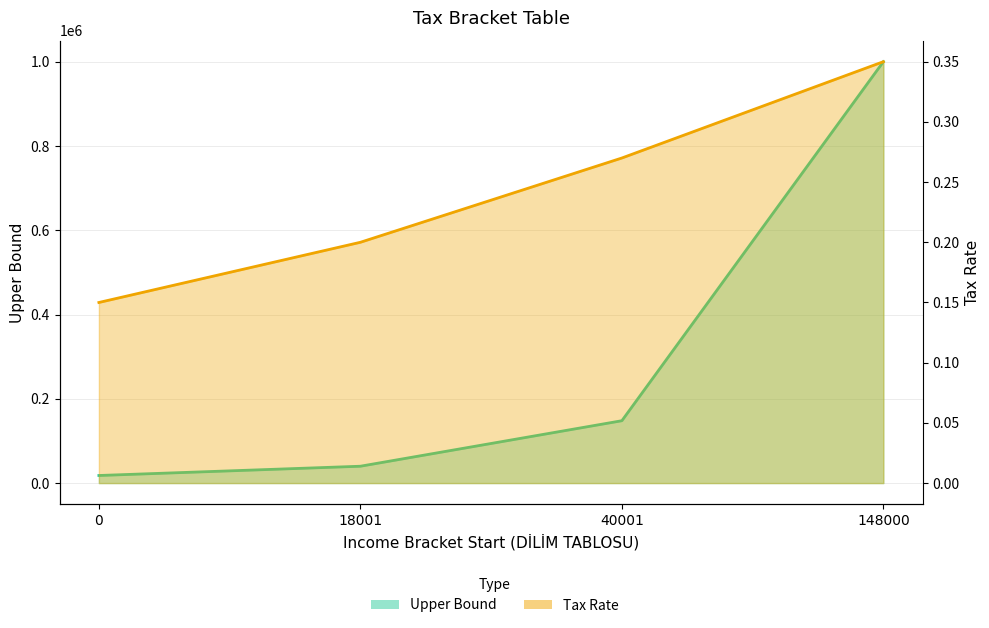

What is the difference between the Tax Rate values at 148000 and 18001?

0.1